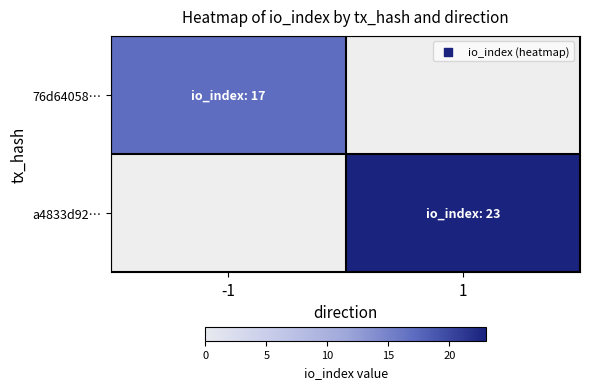

List the series in order of their peak value, highest first.

a4833d92…, 76d64058…